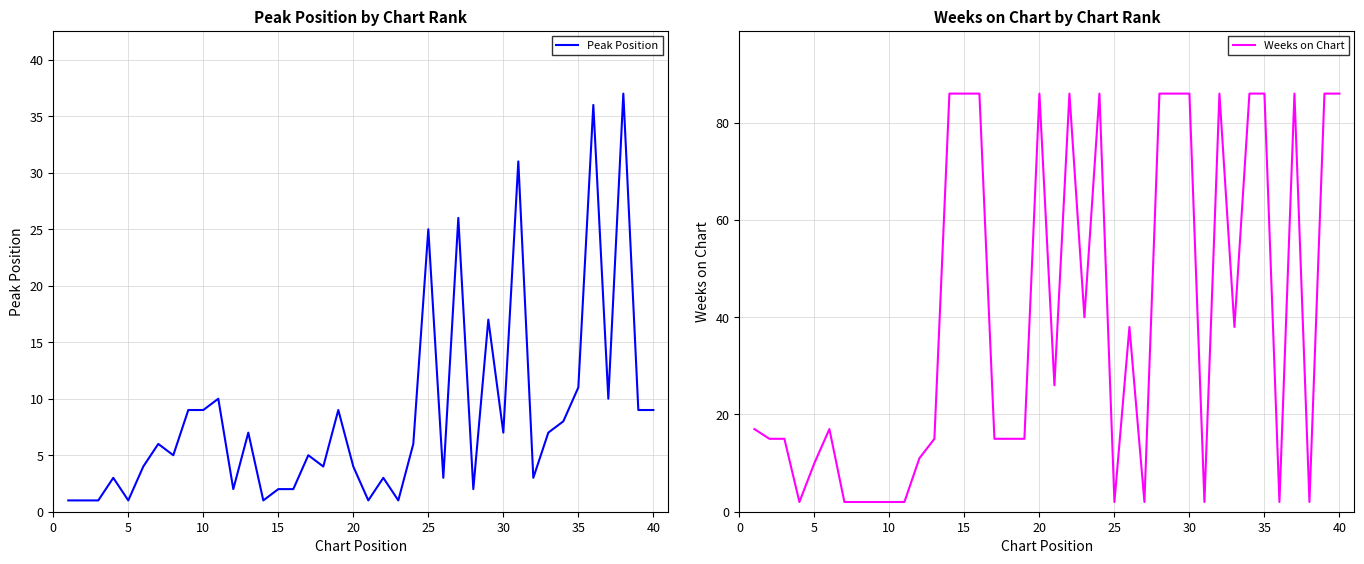

After their last crossing, which series has the higher values: Peak Position or Weeks on Chart?

Weeks on Chart